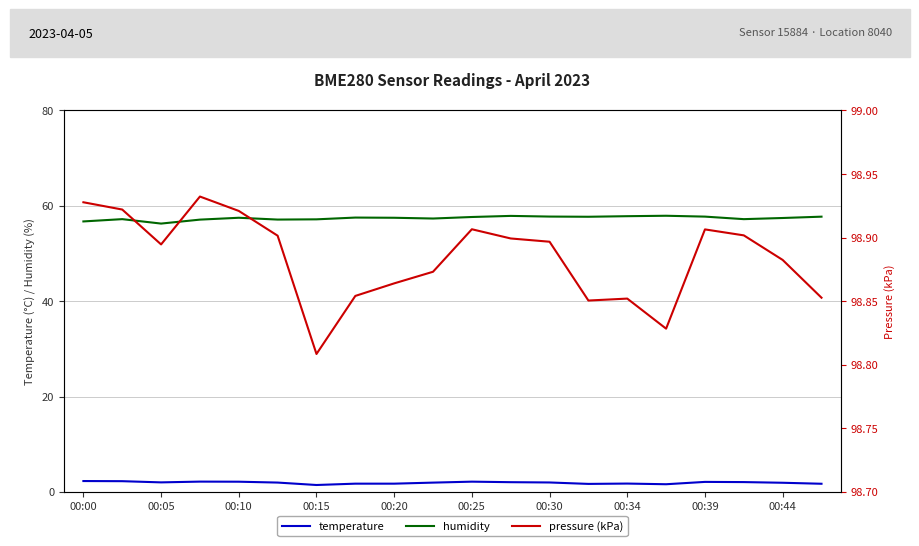

How many data points does each series have?

20